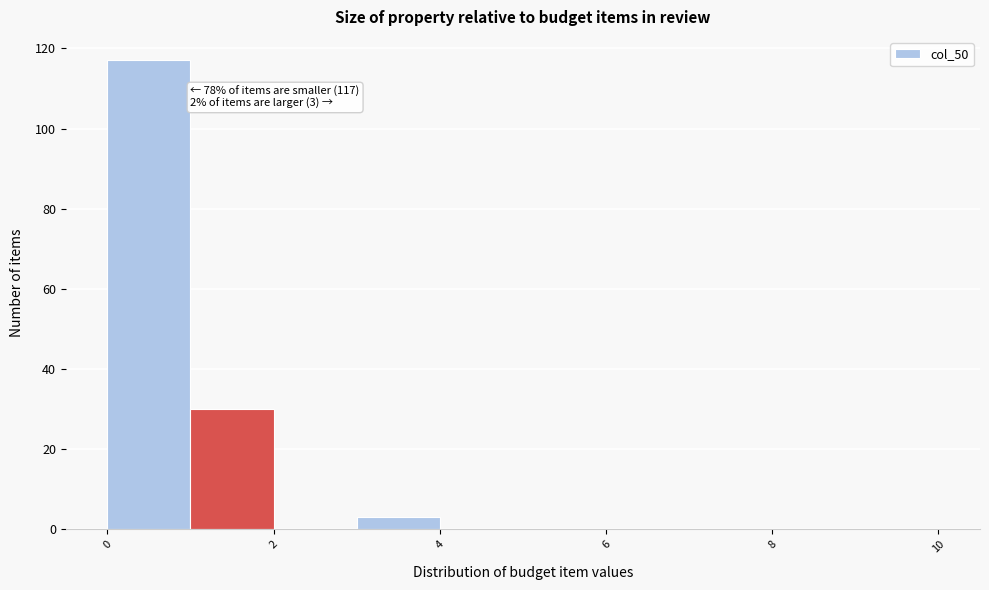

Which range on the x-axis has the tallest bar?

0 to 1